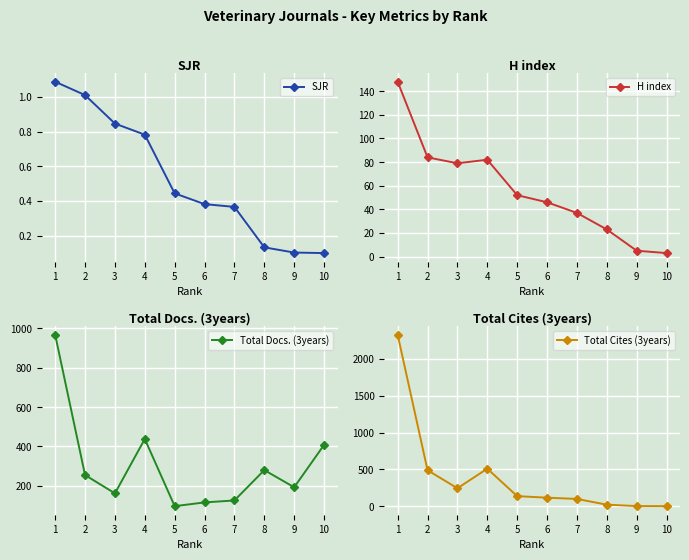

True or false: SJR has a value of 1.0 at 2.

True